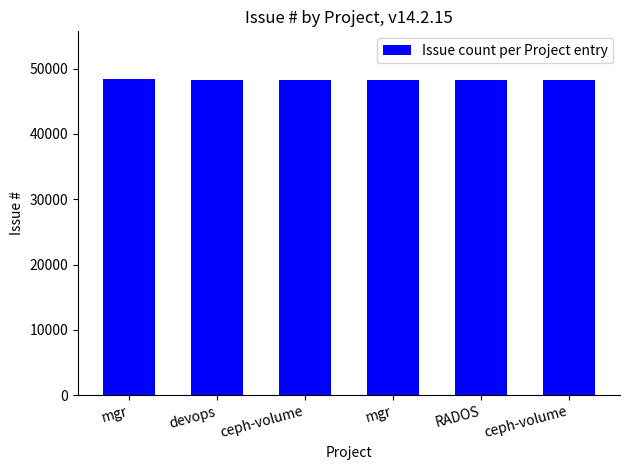

Does the chart contain any negative values?

No